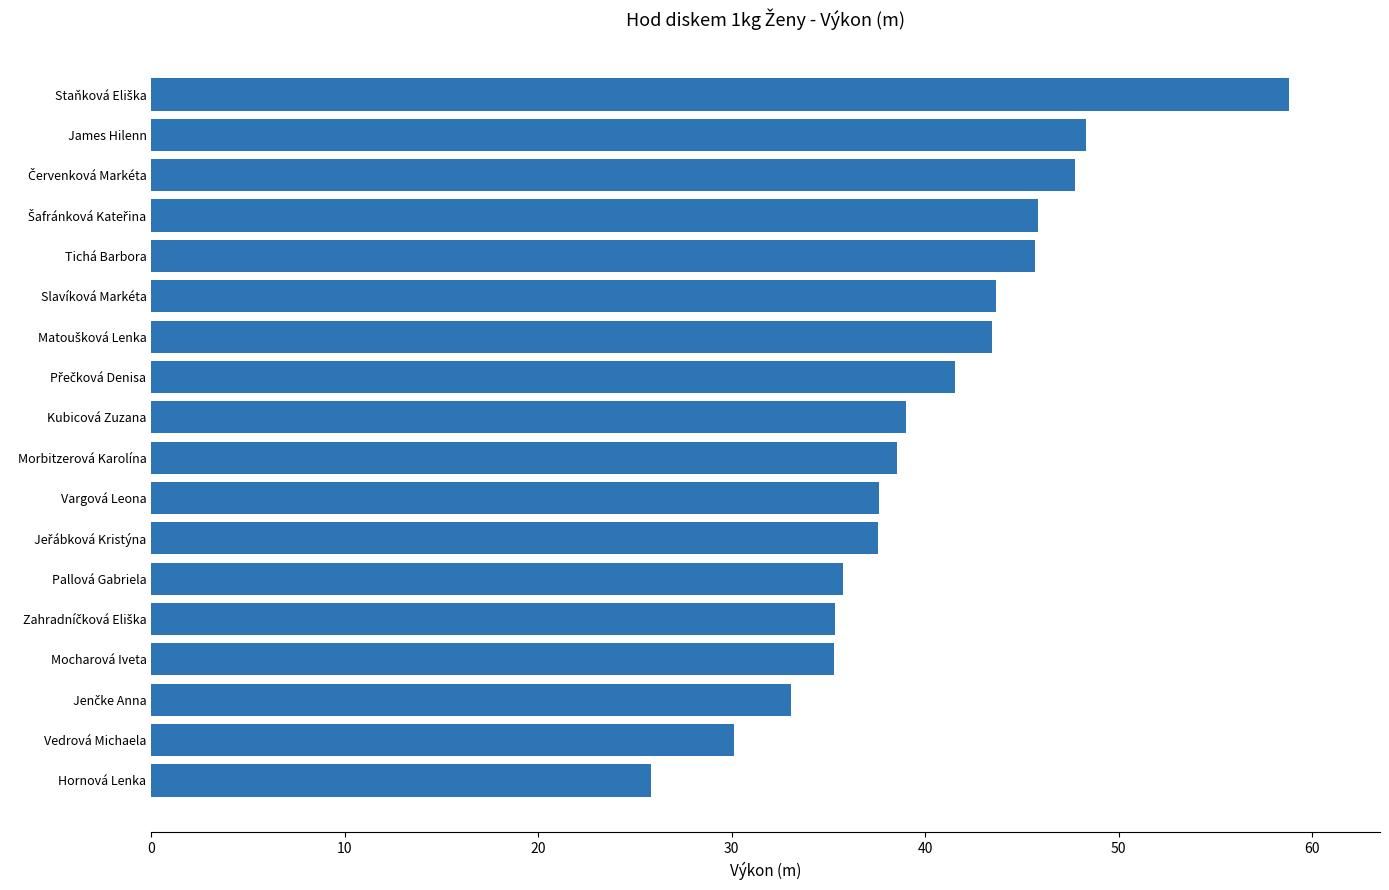

True or false: the data shows 45.7 at Tichá Barbora.

True